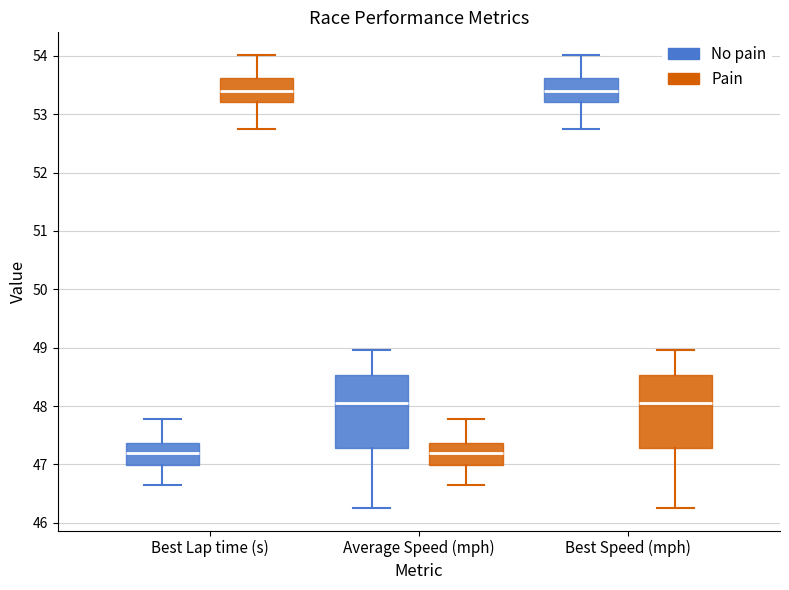

Reading left to right, transcribe this box plot: for each box, give where its median line is, the range the box spans, and where its two whiskers end, as read against the y-axis. The values are not printed on the chart, so give them approximately, as read against the axis.

Best Lap time (s) (No pain): median 47.2, box 47.0 to 47.4, whiskers 46.7 to 47.8
Best Lap time (s) (Pain): median 53.4, box 53.2 to 53.6, whiskers 52.7 to 54.0
Average Speed (mph) (No pain): median 48.0, box 47.3 to 48.5, whiskers 46.3 to 49.0
Average Speed (mph) (Pain): median 47.2, box 47.0 to 47.4, whiskers 46.7 to 47.8
Best Speed (mph) (No pain): median 53.4, box 53.2 to 53.6, whiskers 52.7 to 54.0
Best Speed (mph) (Pain): median 48.0, box 47.3 to 48.5, whiskers 46.3 to 49.0